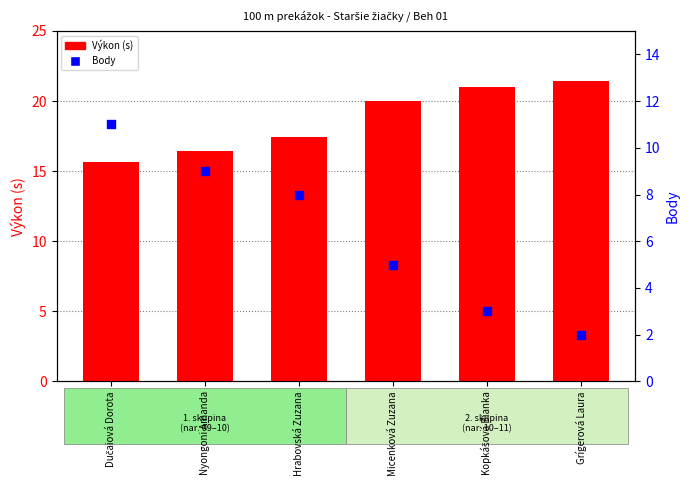

Which series contains the lowest Y value?

Body